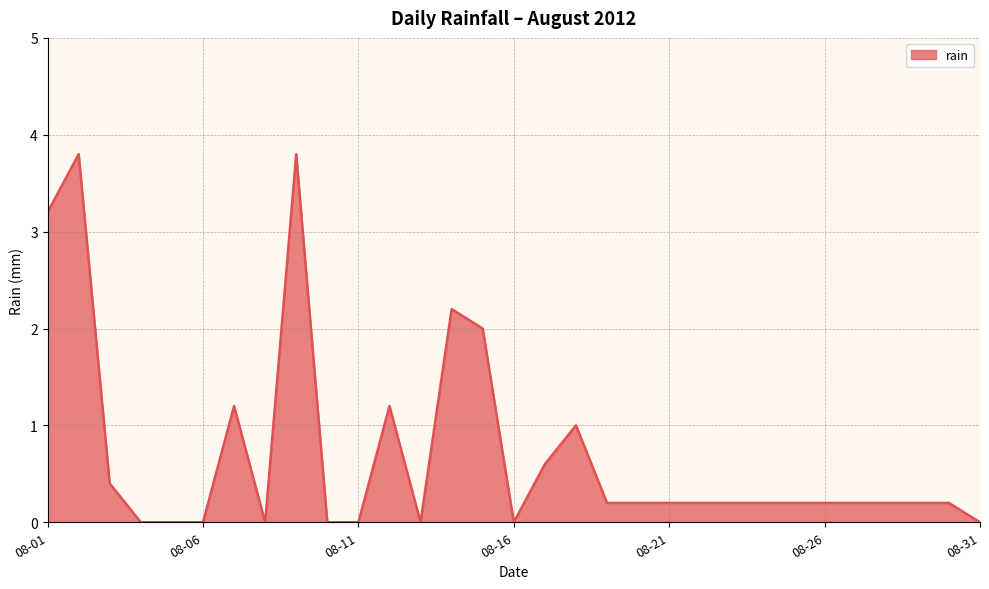

What is the maximum value shown in the chart?

3.8